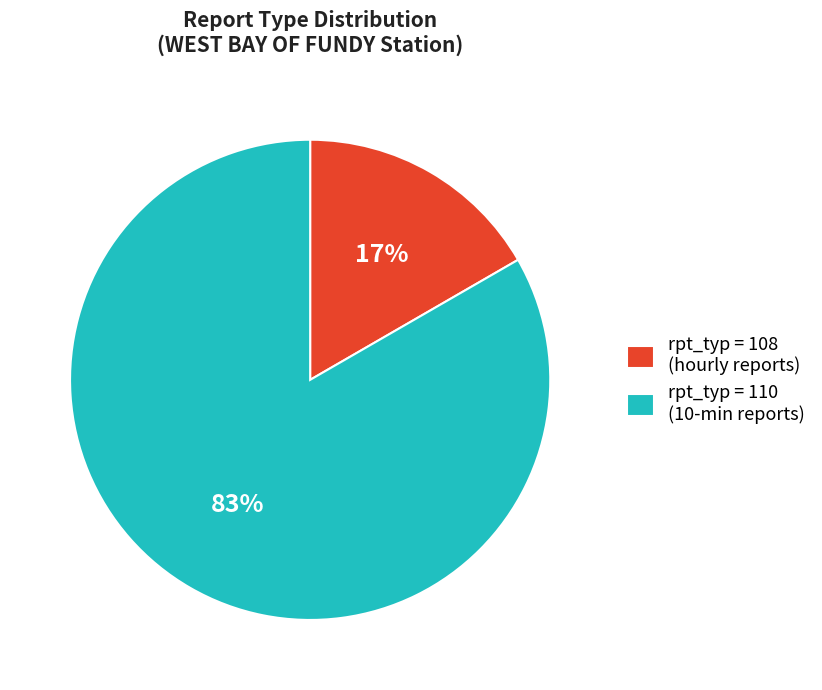

Between rpt_typ = 110 (10-min reports) and rpt_typ = 108 (hourly reports), which is larger?

rpt_typ = 110 (10-min reports)